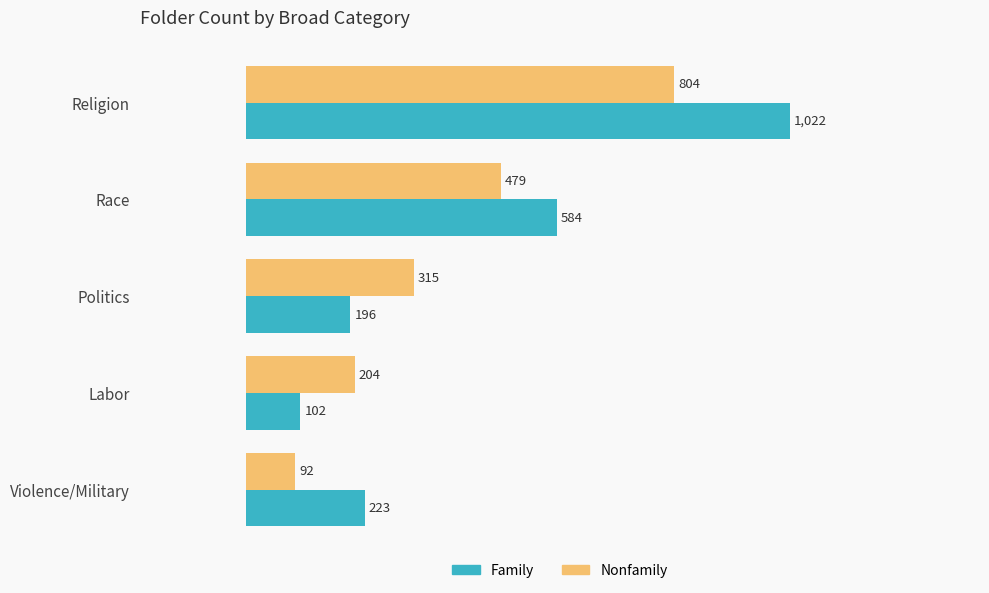

What is the difference between the highest and lowest values at Religion?

218